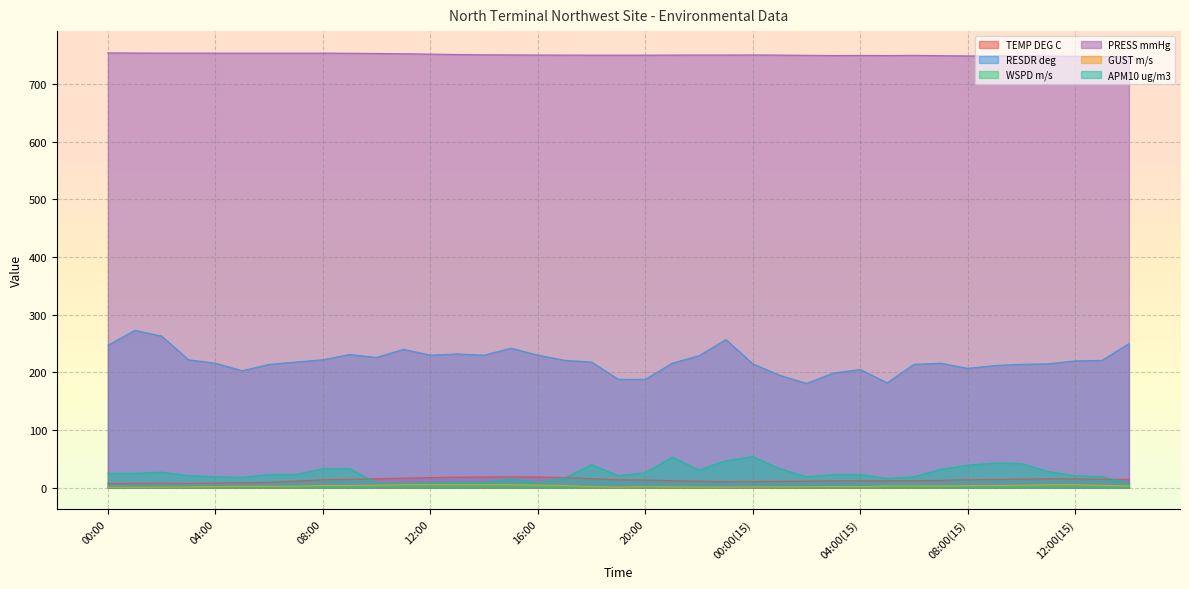

The value of GUST m/s at 18:00 is 1.2. True or false?

False